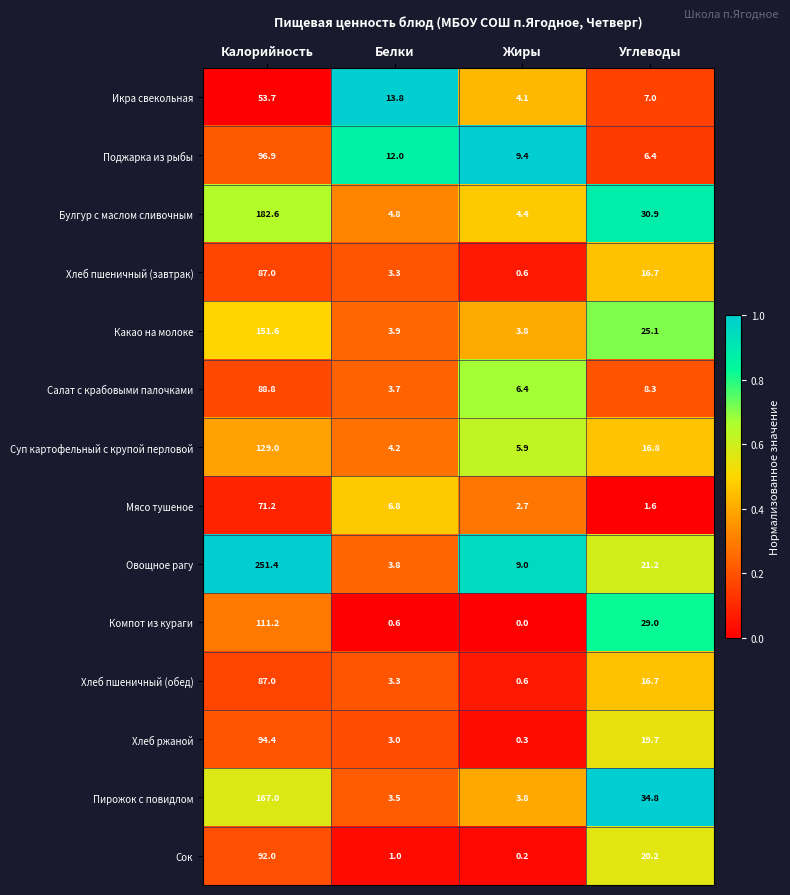

Count the number of data series in this chart.

14